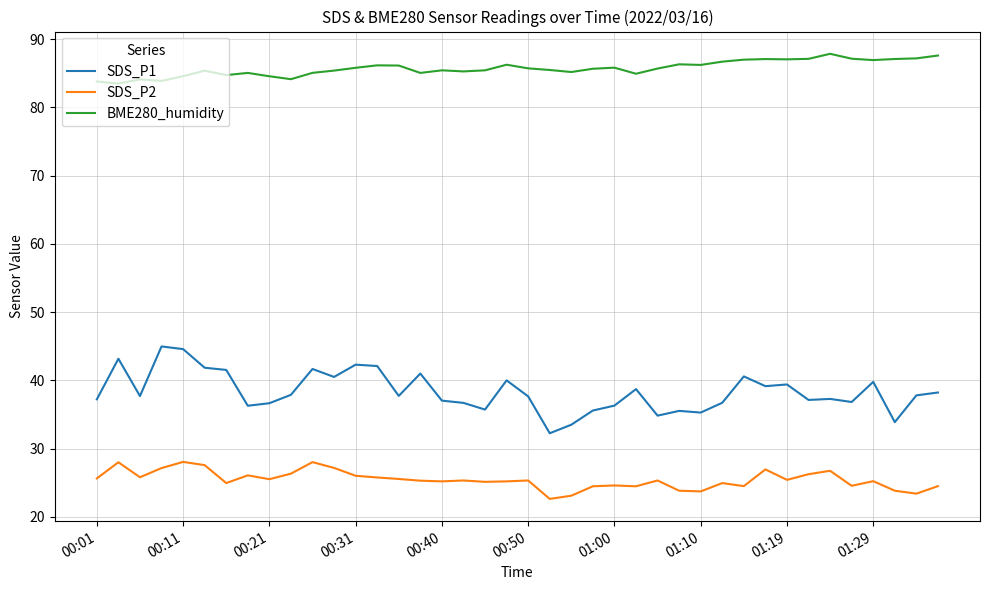

What is the smallest value displayed?

22.6